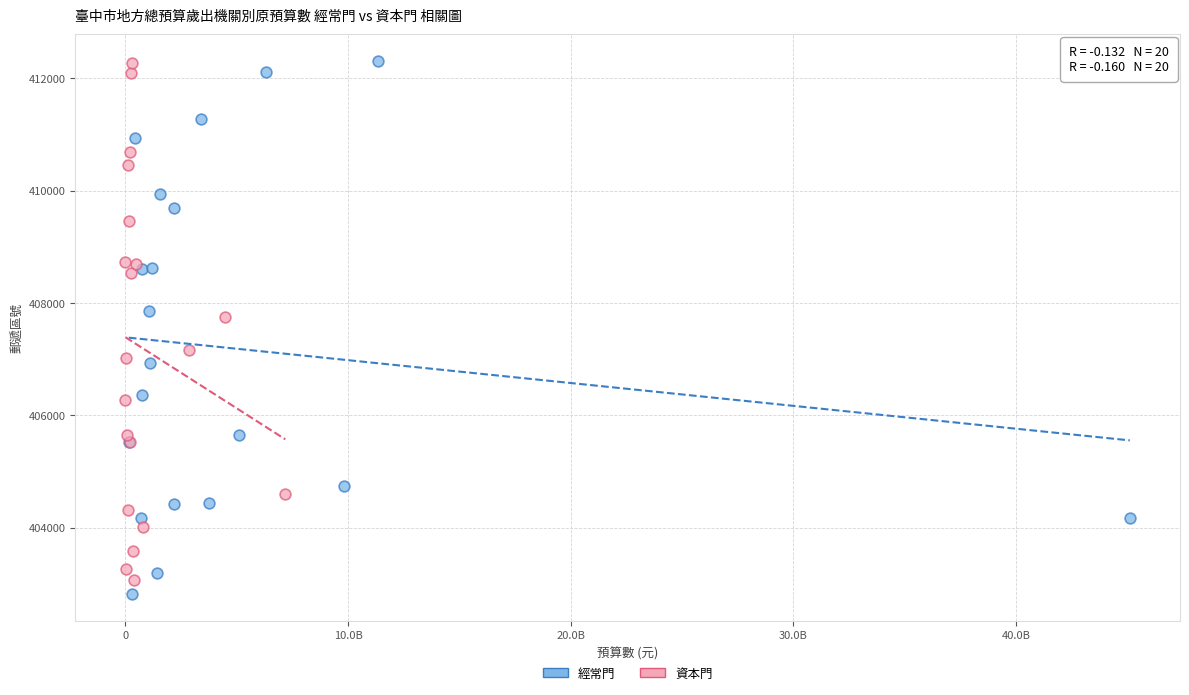

What are all the series names shown in the legend?

經常門, 資本門